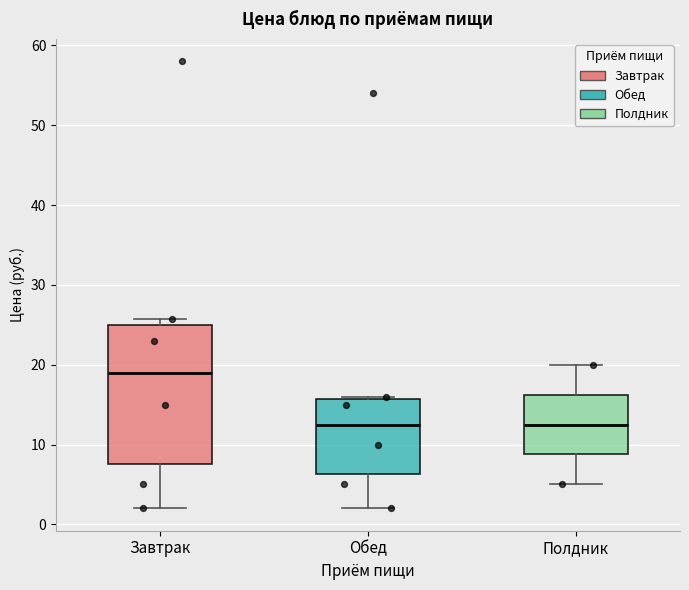

Comparing the boxes themselves (not the whiskers), which one is the tallest?

Завтрак